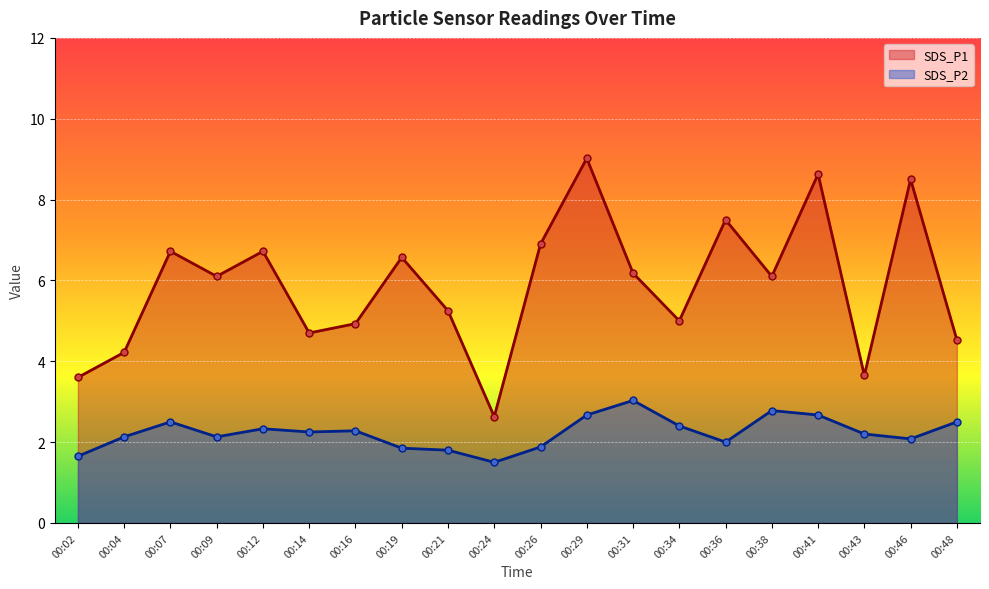

What is the value of the SDS_P2 point at the 5th from the left?

2.3